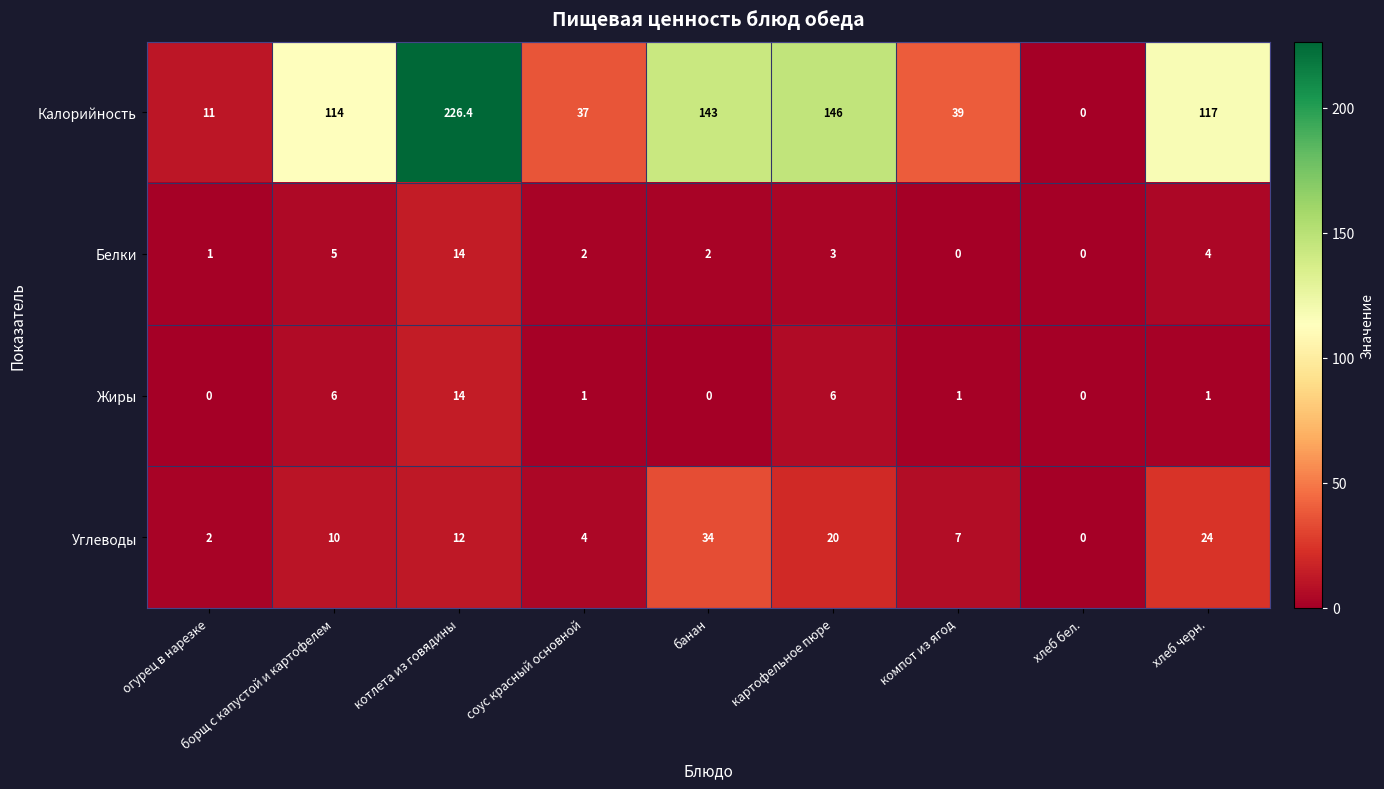

At картофельное пюре, list the series in order from smallest to largest.

Белки, Жиры, Углеводы, Калорийность